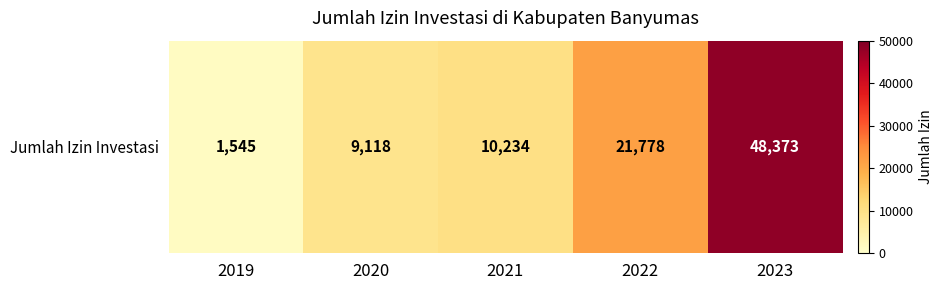

Where is the data nearest to the value 24959?

2022